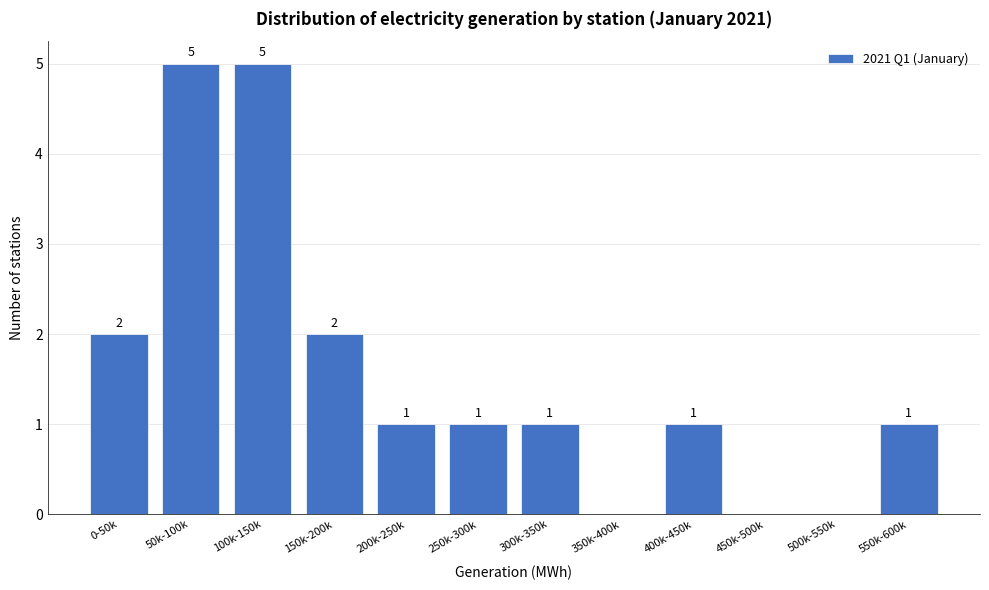

Reading left to right, transcribe all the data shown in this chart.

0-50k=2	50k-100k=5	100k-150k=5	150k-200k=2	200k-250k=1	250k-300k=1	300k-350k=1	350k-400k=0	400k-450k=1	450k-500k=0	500k-550k=0	550k-600k=1